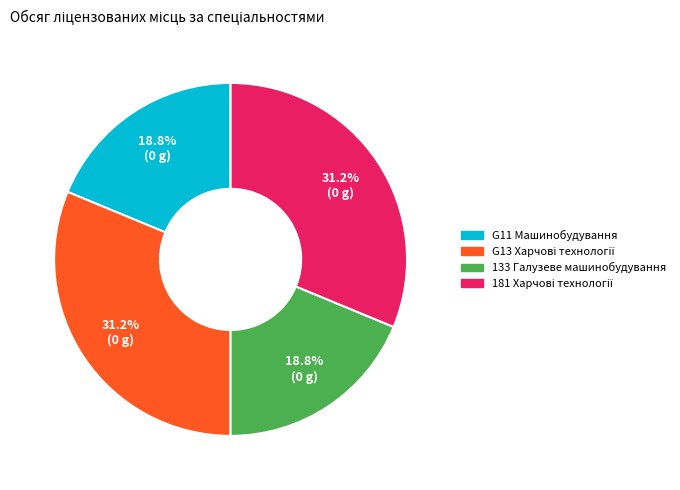

To the nearest percent, what percentage of the pie is G11 Машинобудування?

19%